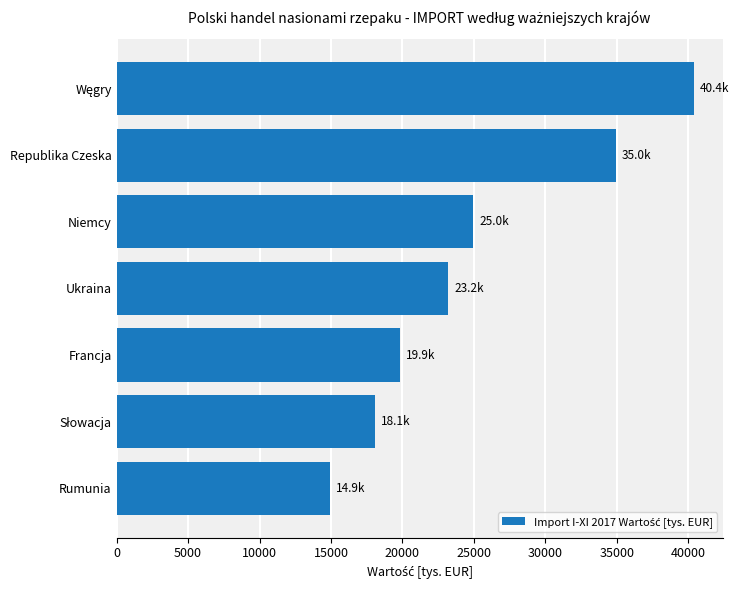

Where is the data nearest to the value 27661?

Niemcy